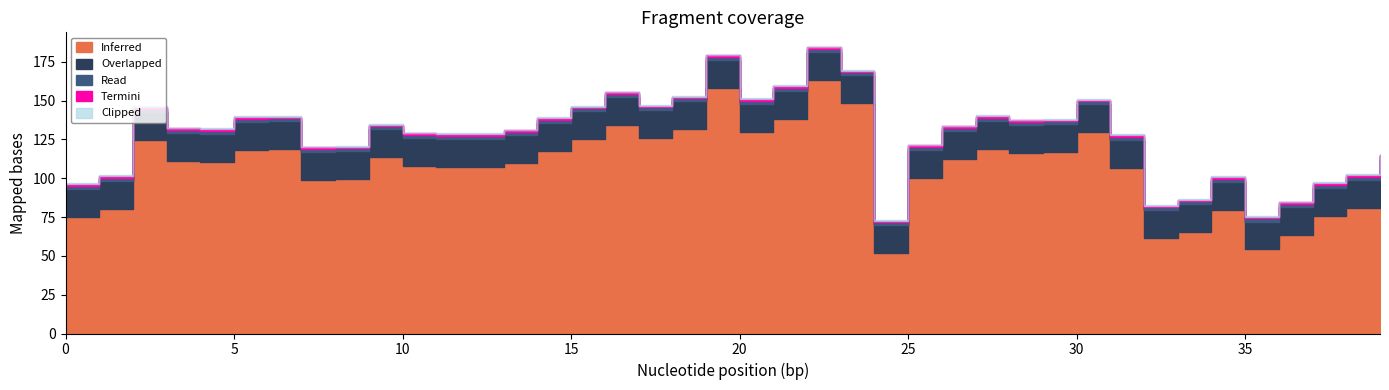

The Inferred series shows 91.0 at 36. True or false?

False